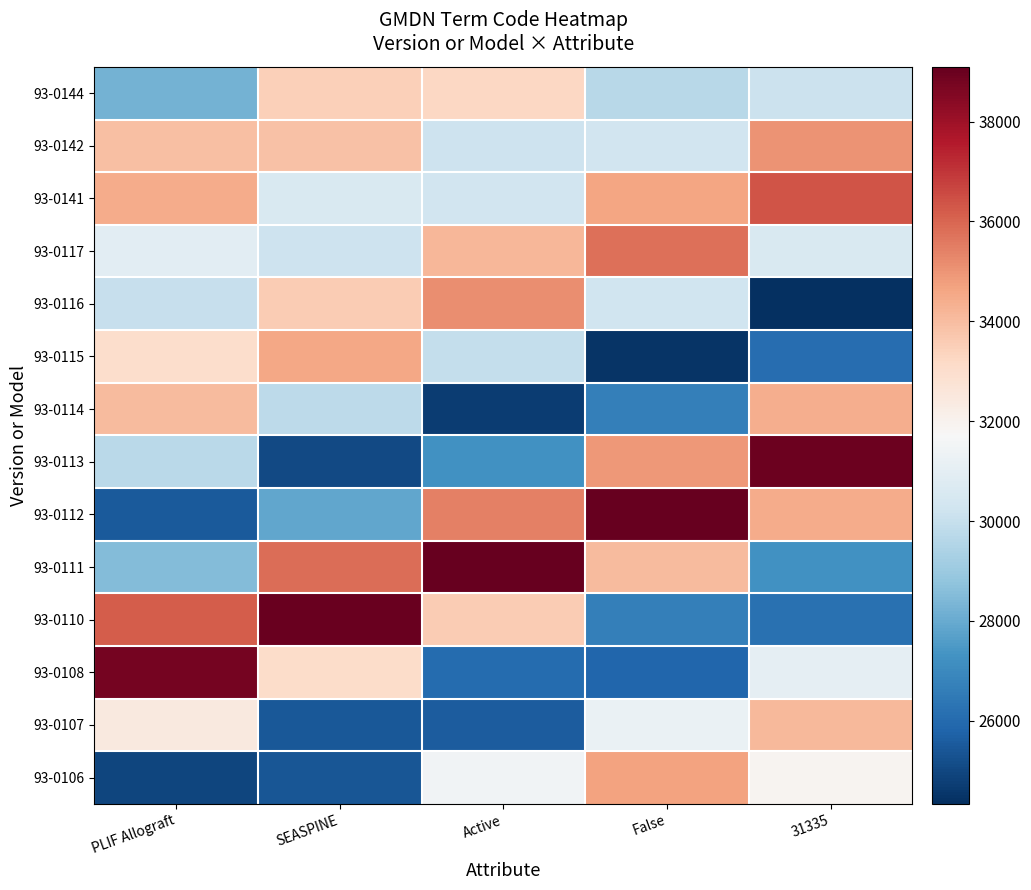

What is the difference between the highest and lowest values at PLIF Allograft?

13820.7